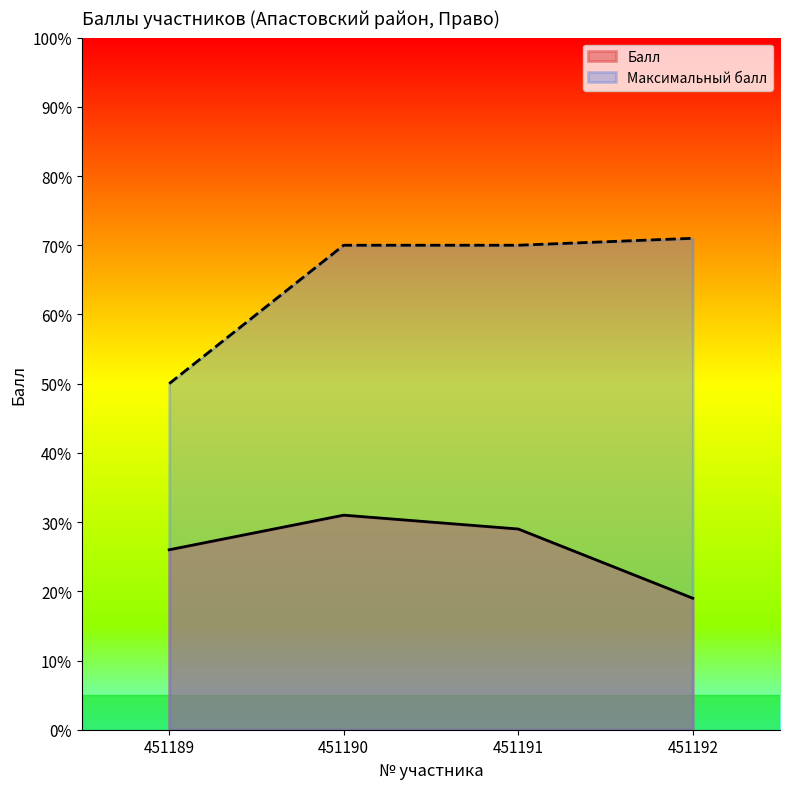

At which category is the sum across all series the highest?

451190